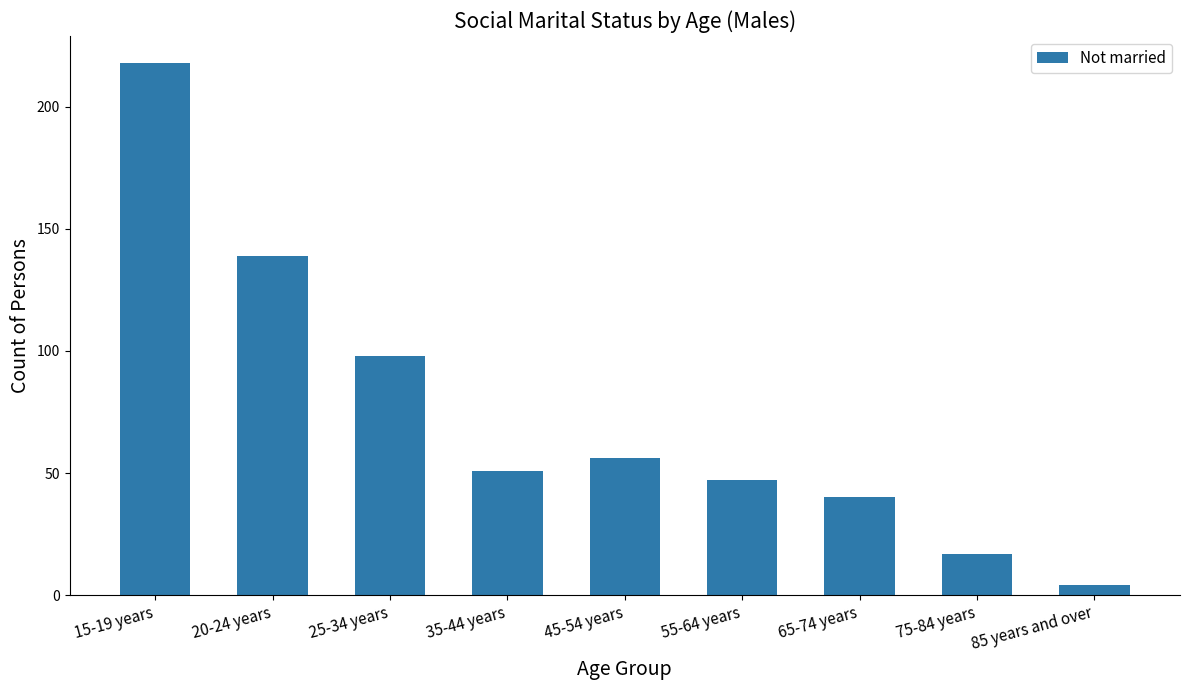

What is the difference between the second highest and minimum values?

135